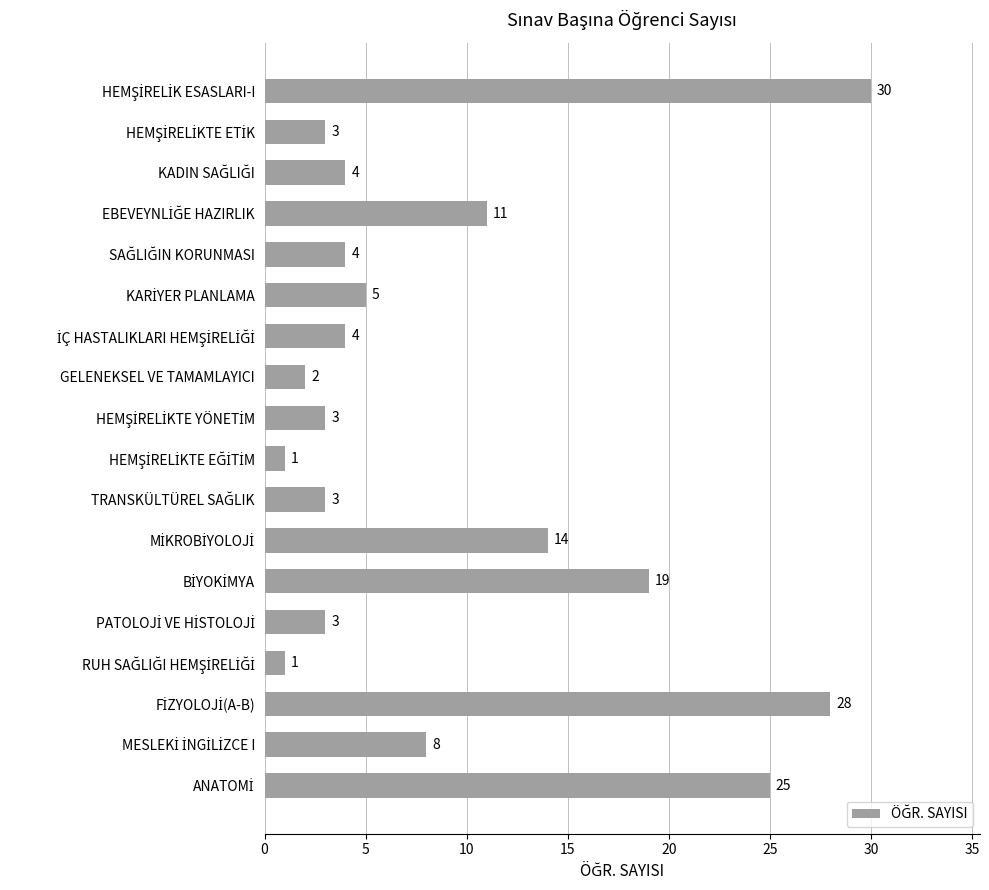

What is the value of the 10th bar from the top?

1